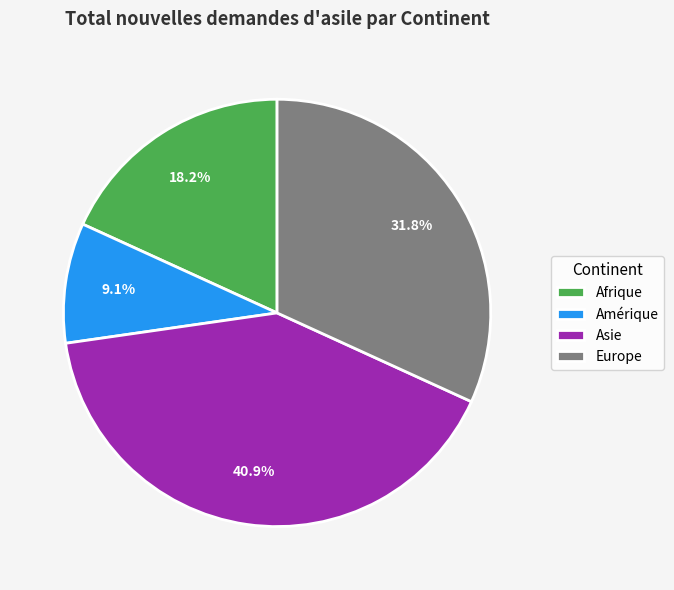

Is there a majority slice in this chart?

No